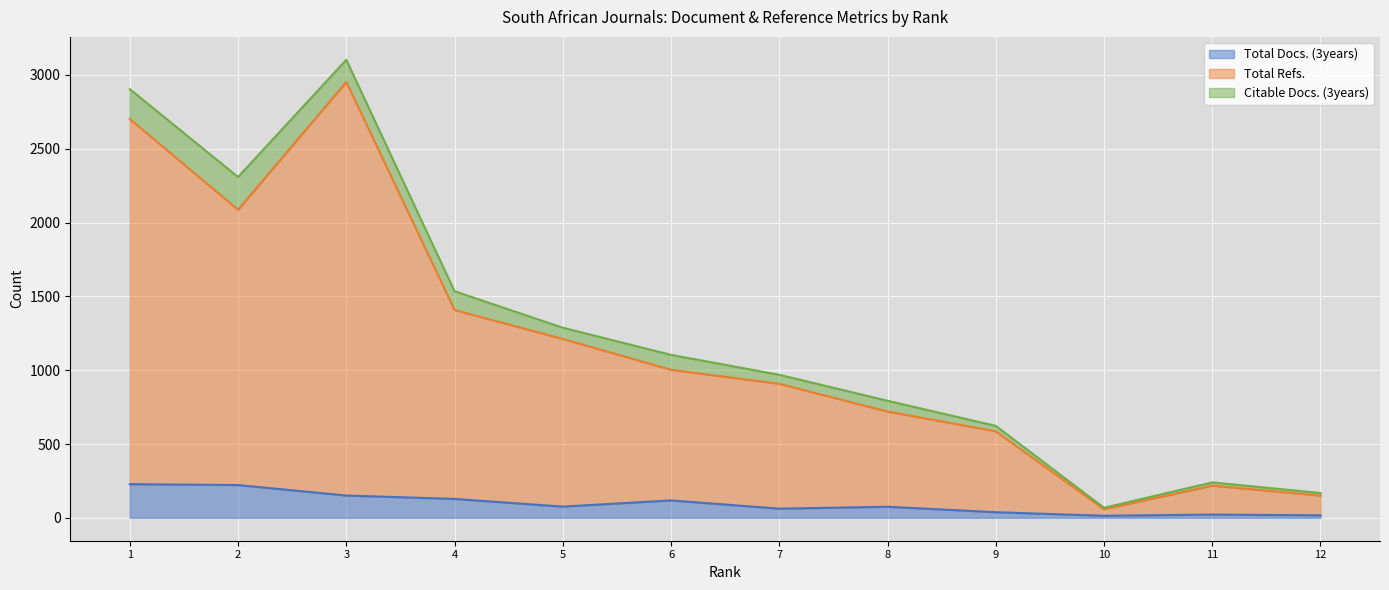

The value of Total Docs. (3years) at 12 is 4. True or false?

False